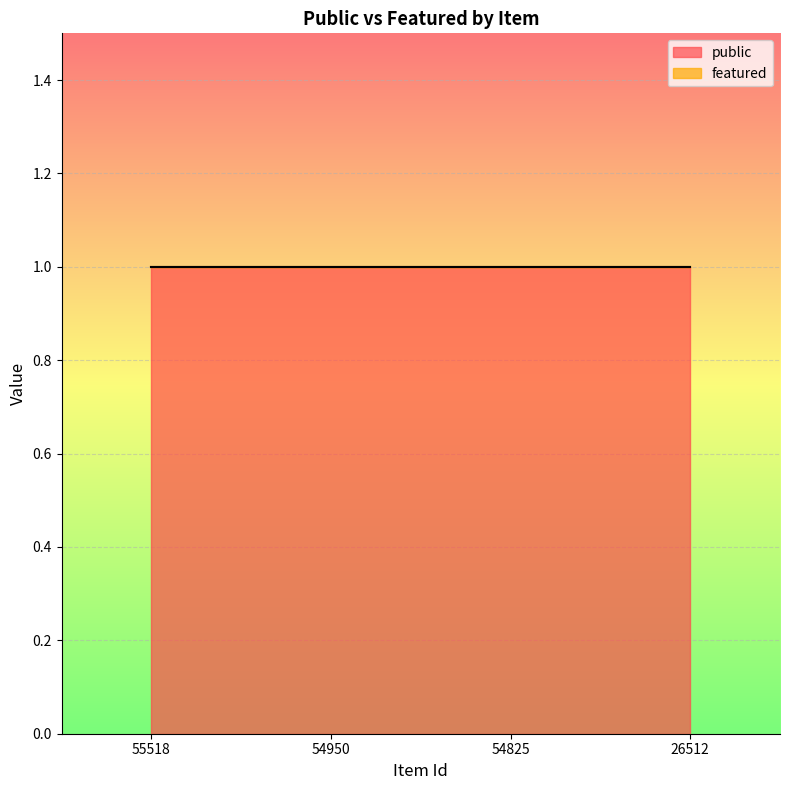

True or false: public and featured cross at least once.

False